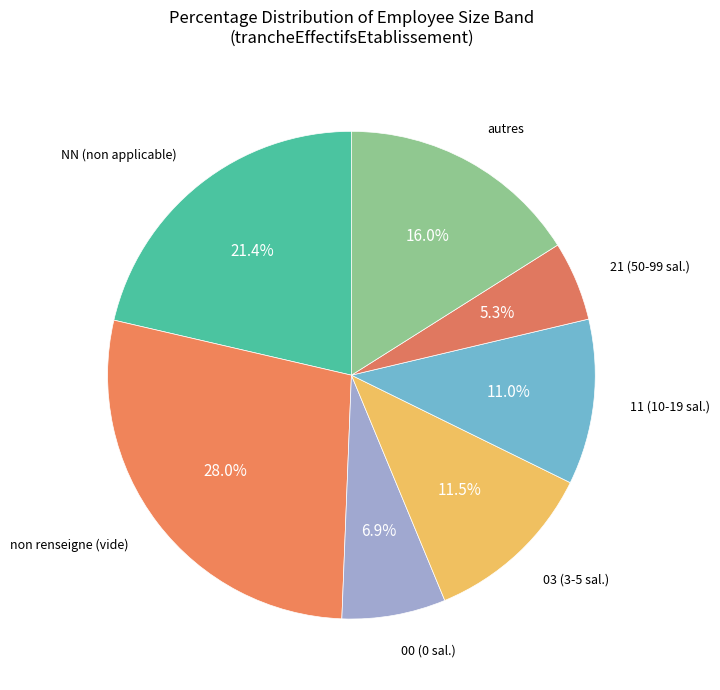

How many slices are in this pie chart?

7